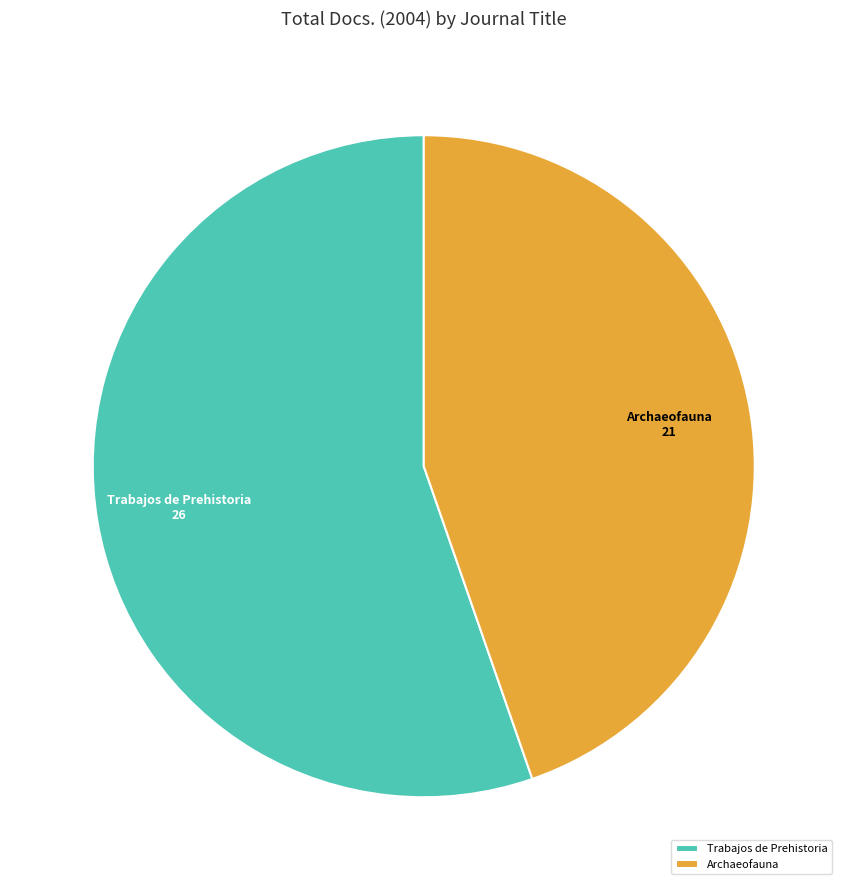

Rank the categories by value from highest to lowest.

Trabajos de Prehistoria, Archaeofauna